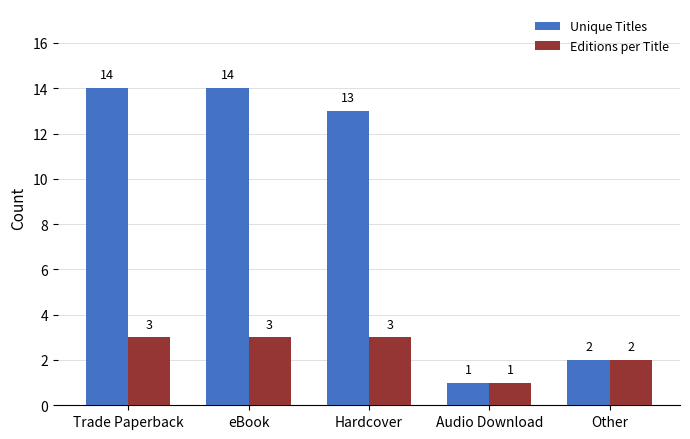

How many bars are there in each group?

2